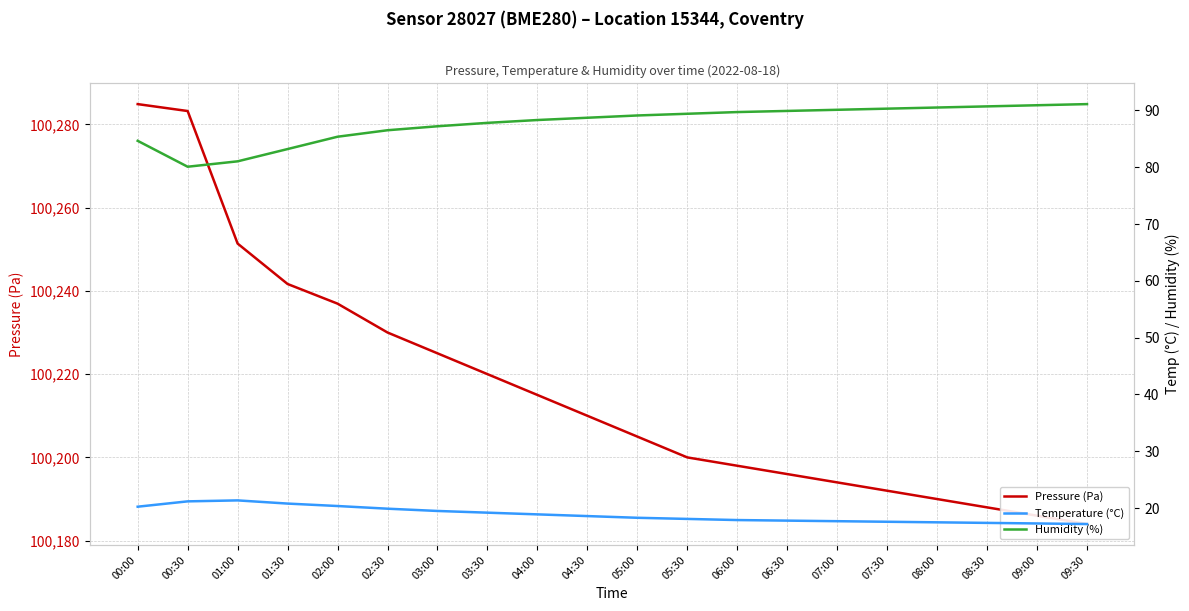

True or false: Humidity (%) has a value of 88.3 at 04:00.

True